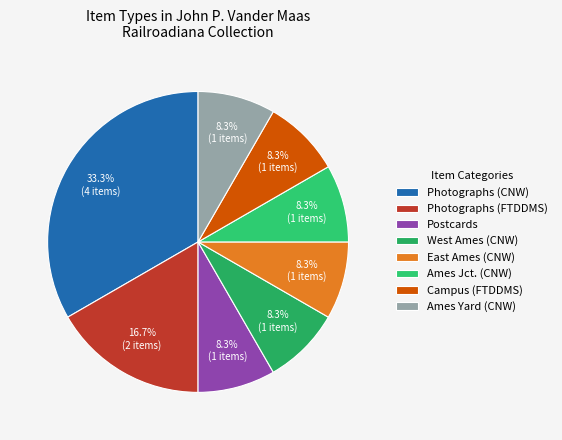

Which category has the biggest portion of the pie?

Photographs (CNW)